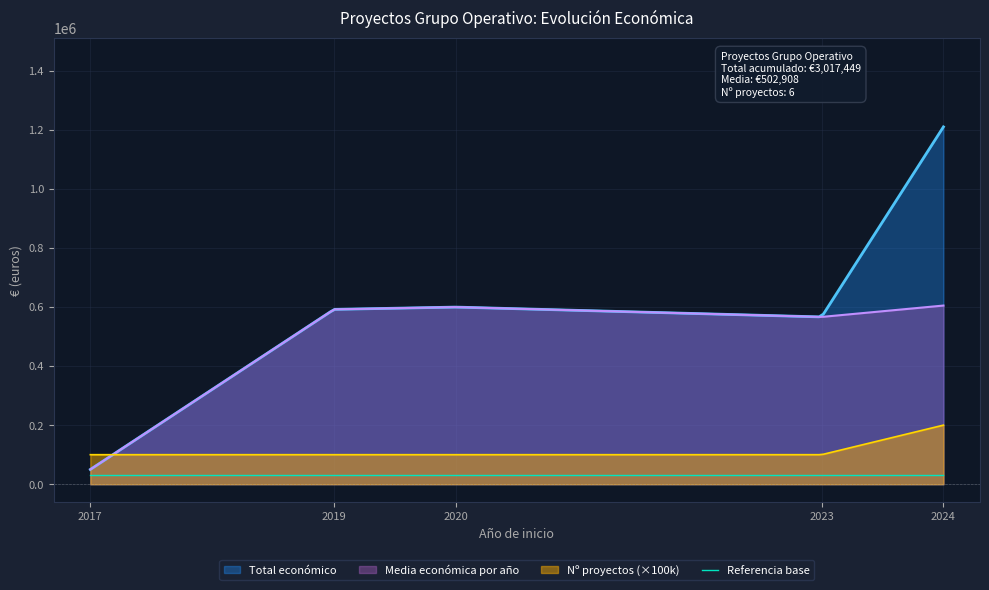

What is the spread (max minus min) of values at 2017?

70000.0